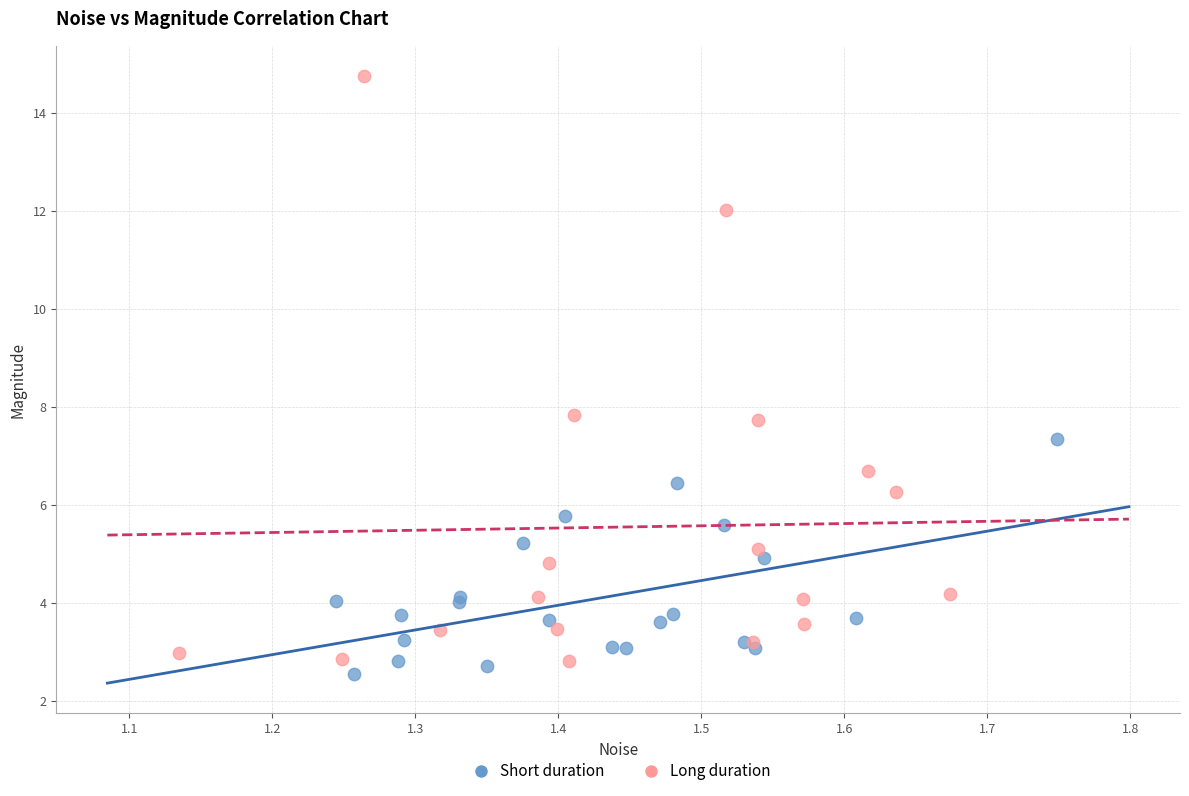

Which series reaches the maximum Y coordinate?

Long duration